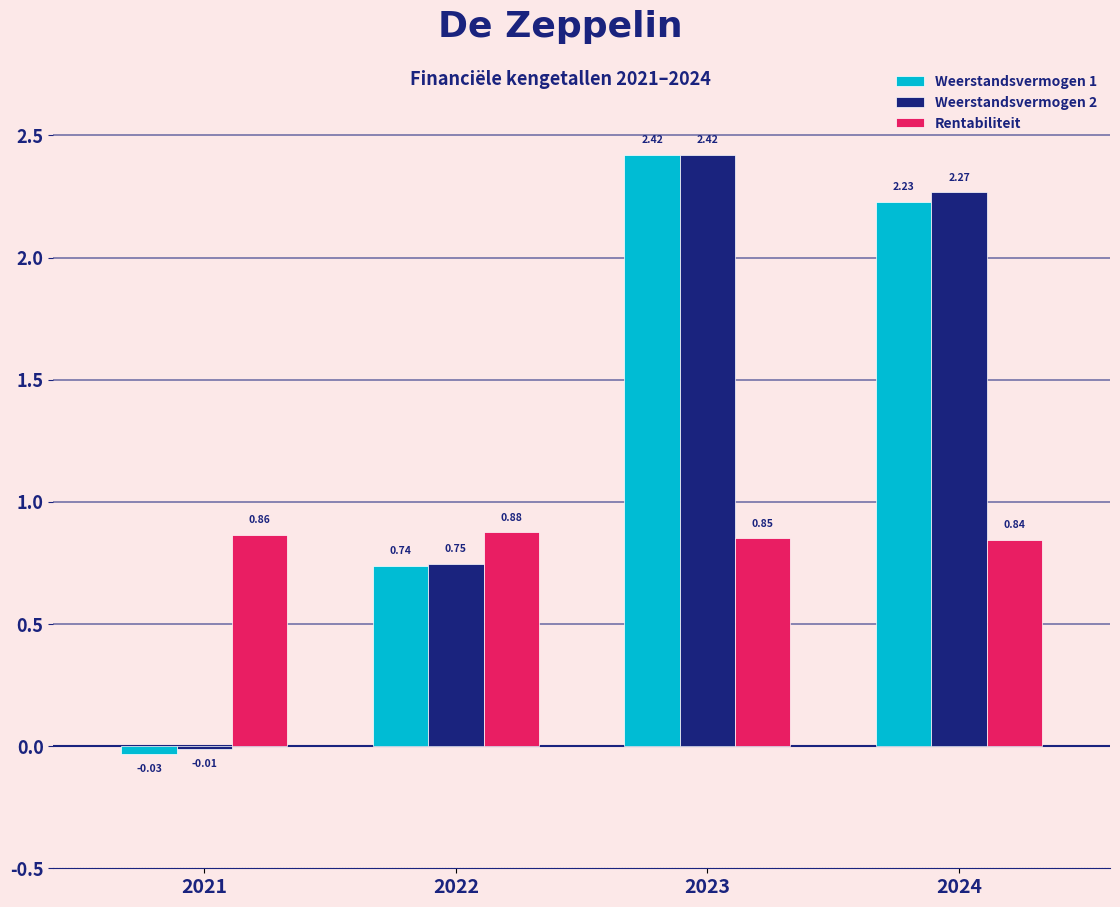

What is the difference between the Weerstandsvermogen 2 values at 2024 and 2022?

1.5